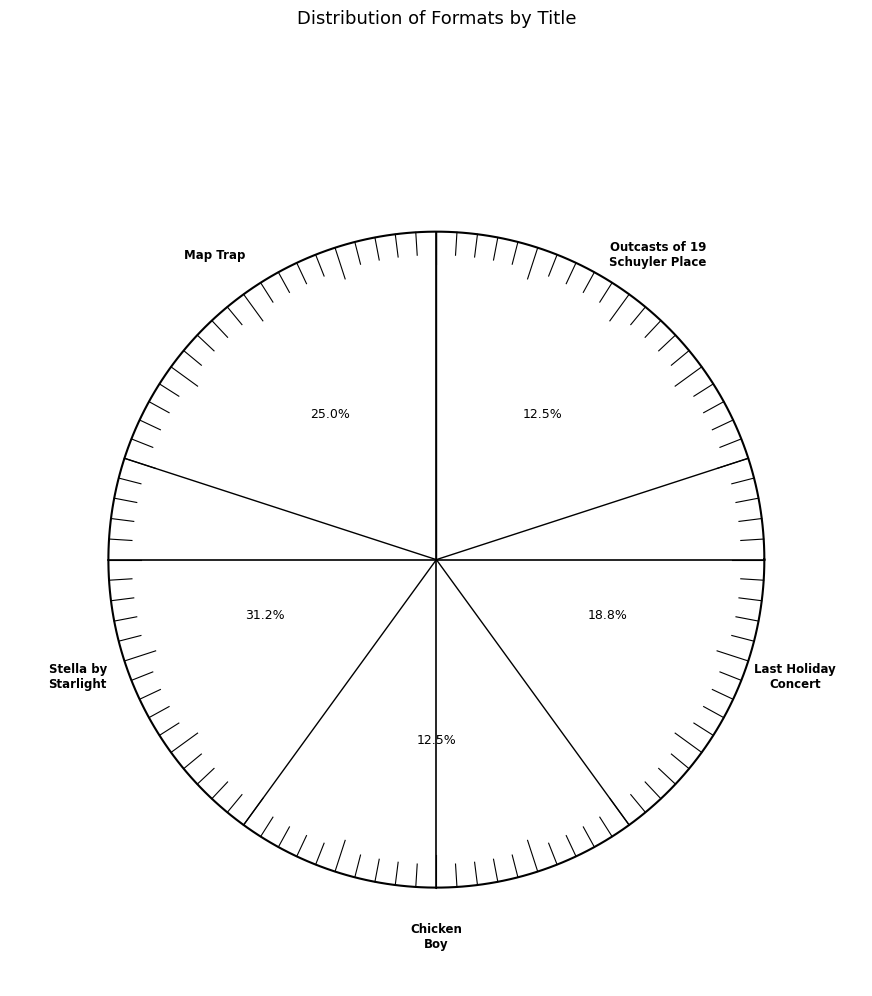

To the nearest percent, what is the average slice percentage?

20%